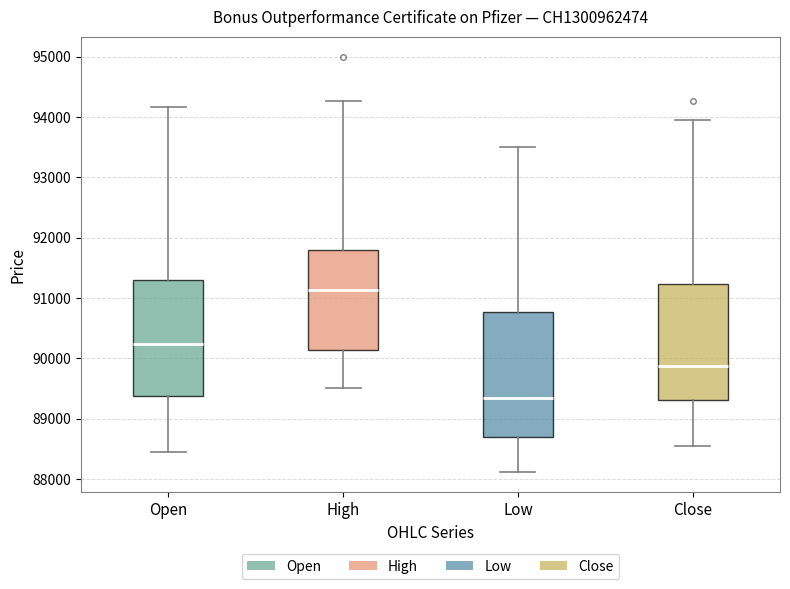

Where is the lower edge of the box for Open on the y-axis? The values are not printed on the chart, so give them approximately, as read against the axis.

89400